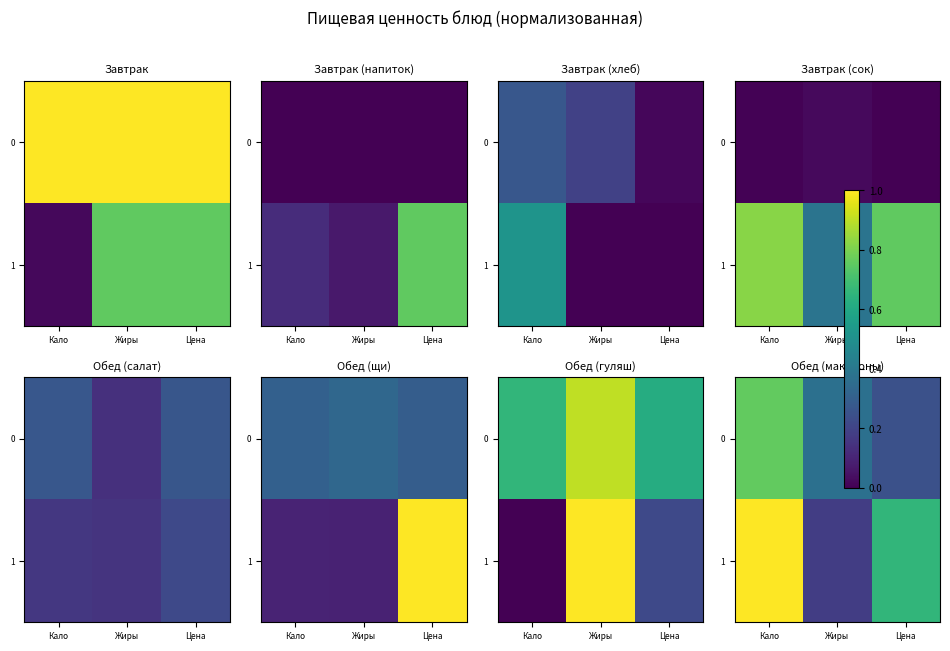

At Жиры, list the series in order from smallest to largest.

1, 0